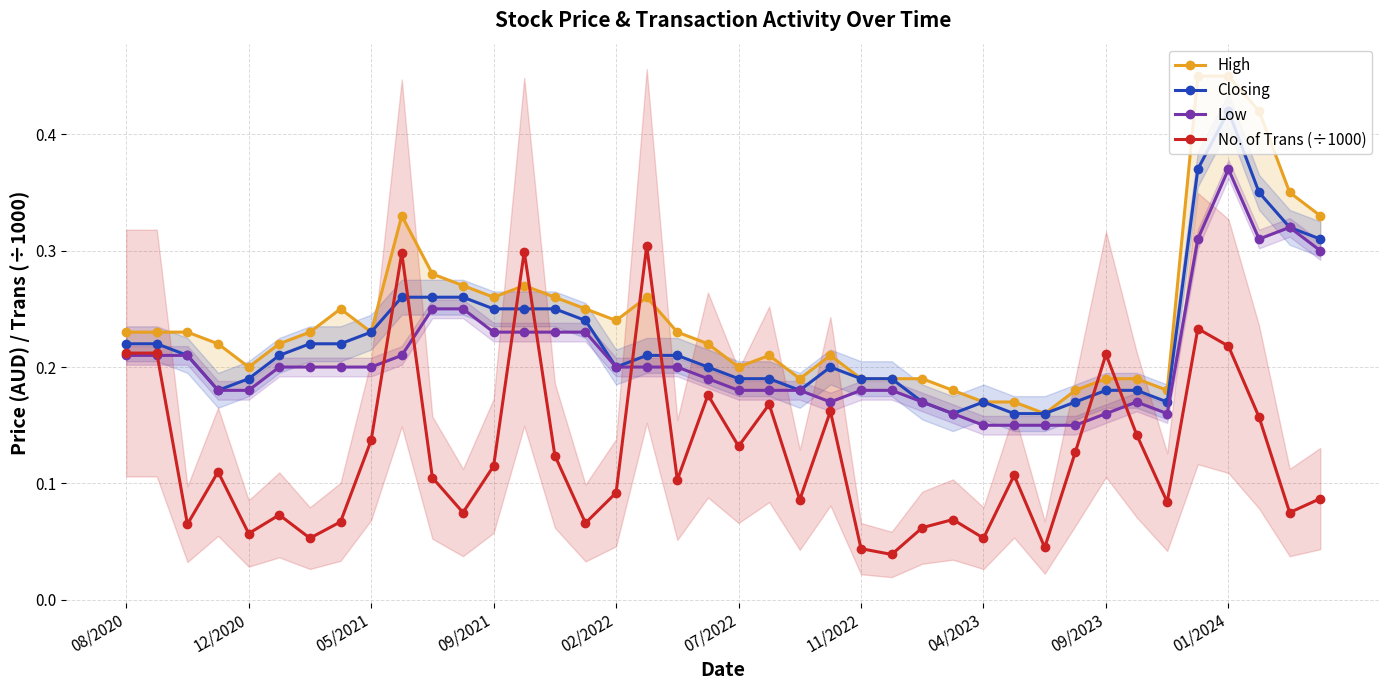

What is the difference between the maximum and minimum values in the Closing series?

0.3